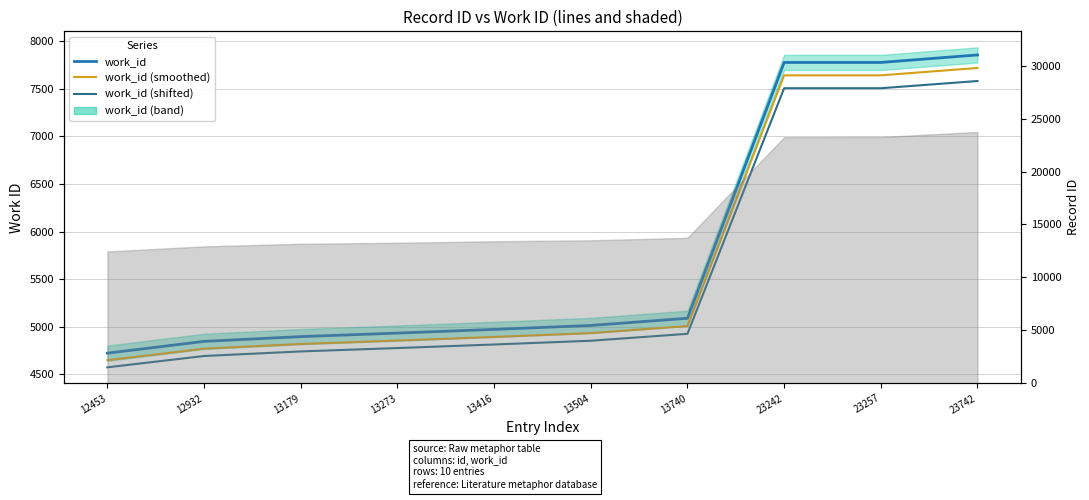

List the labels in order of work_id (shifted) value, largest first.

23742, 23242, 23257, 13740, 13504, 13416, 13273, 13179, 12932, 12453